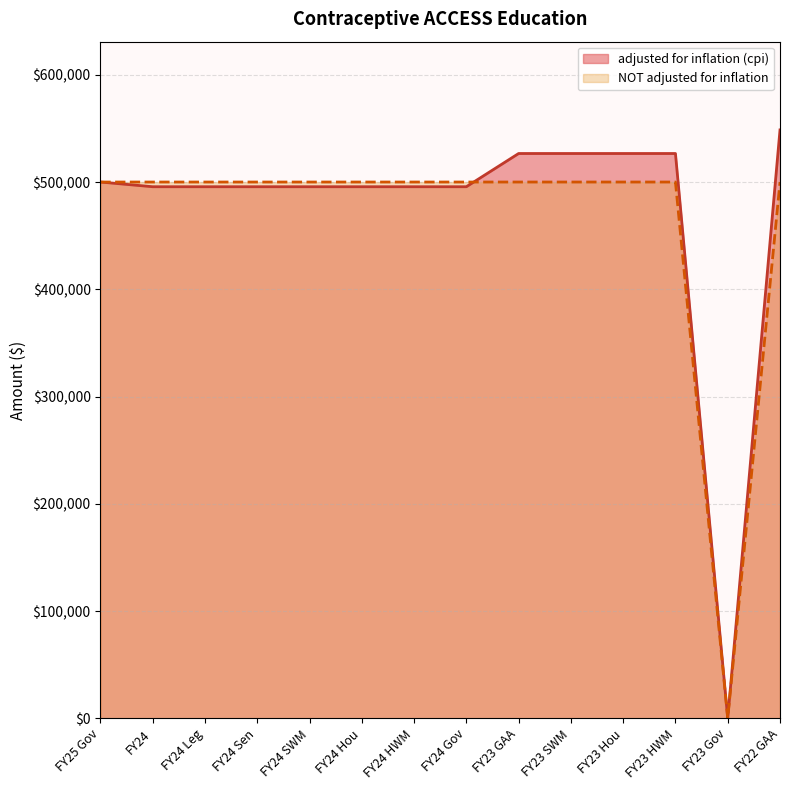

Reading left to right, transcribe all the data shown in this chart.

adjusted for inflation (cpi): 500000	495619	495619	495619	495619	495619	495619	495619	526595	526595	526595	526595	0	548580
NOT adjusted for inflation: 500000	500000	500000	500000	500000	500000	500000	500000	500000	500000	500000	500000	0	500000